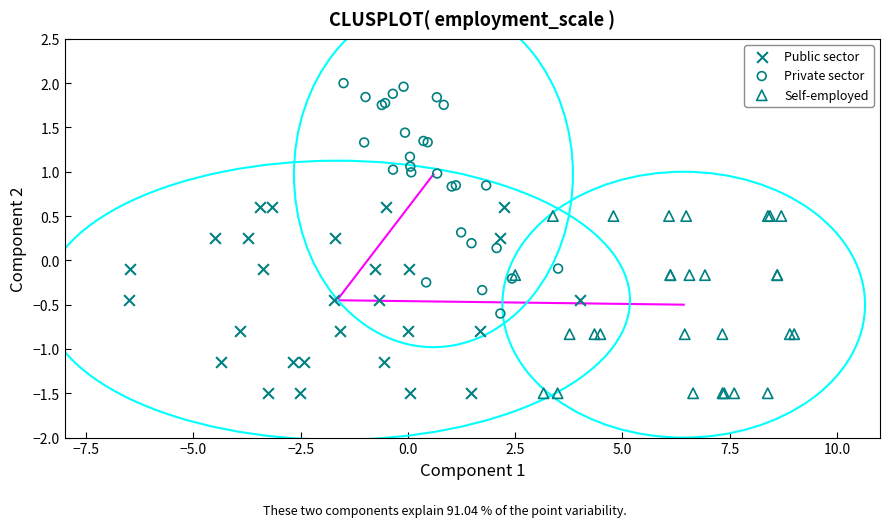

Which series has the largest Y range (max minus min)?

Private sector